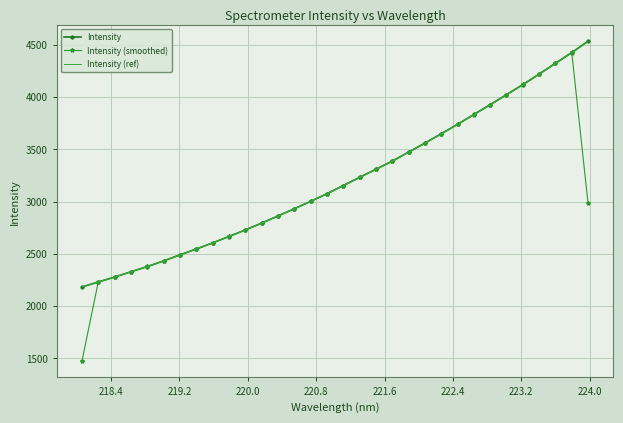

What is the minimum value shown in the chart?

1471.1